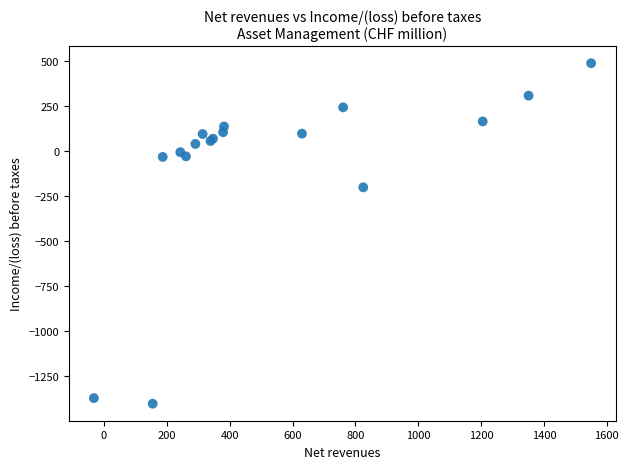

What Y value in the scatter plot is closest to -456?

-200